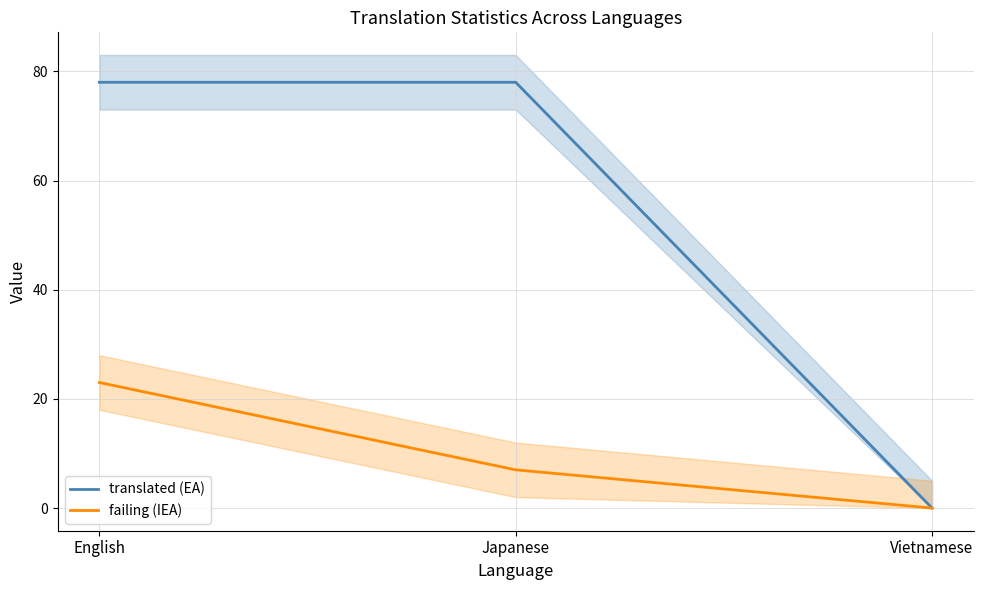

Which category has the lowest value in the translated (EA) series?

Vietnamese